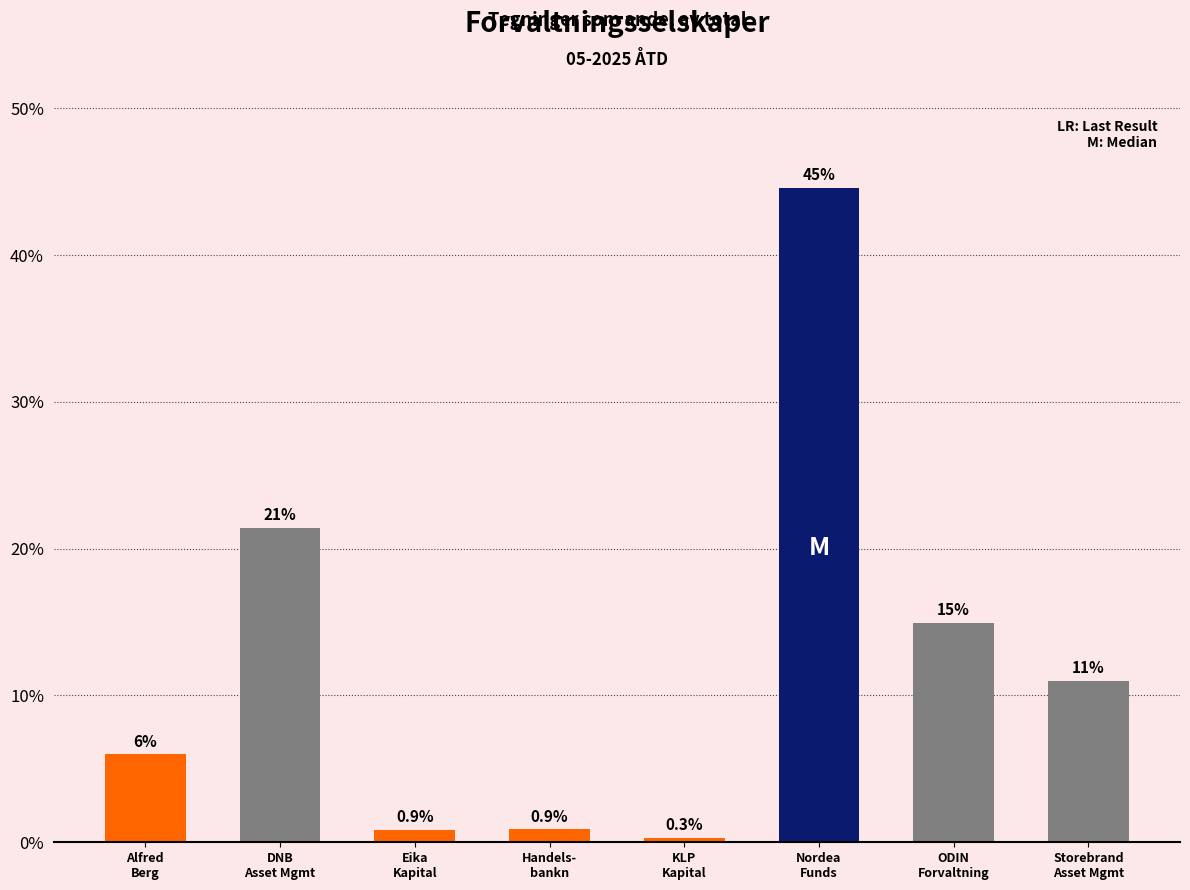

What is the maximum value shown in the chart?

44.6